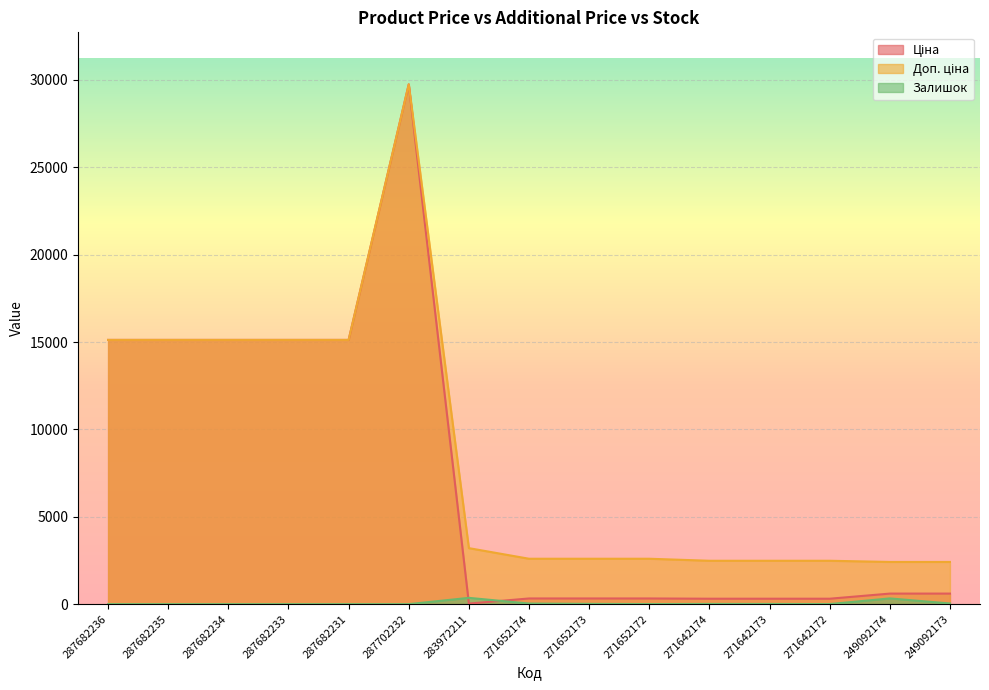

Where is the first local maximum for Залишок?

283972211